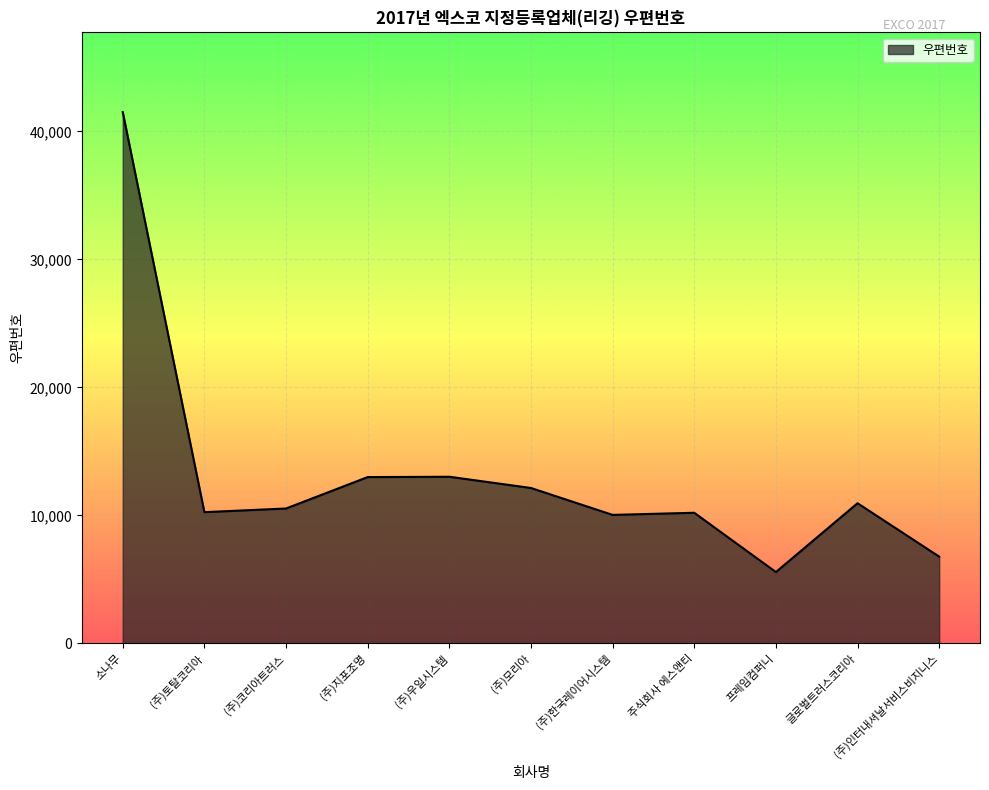

How many lines are shown in the chart?

1